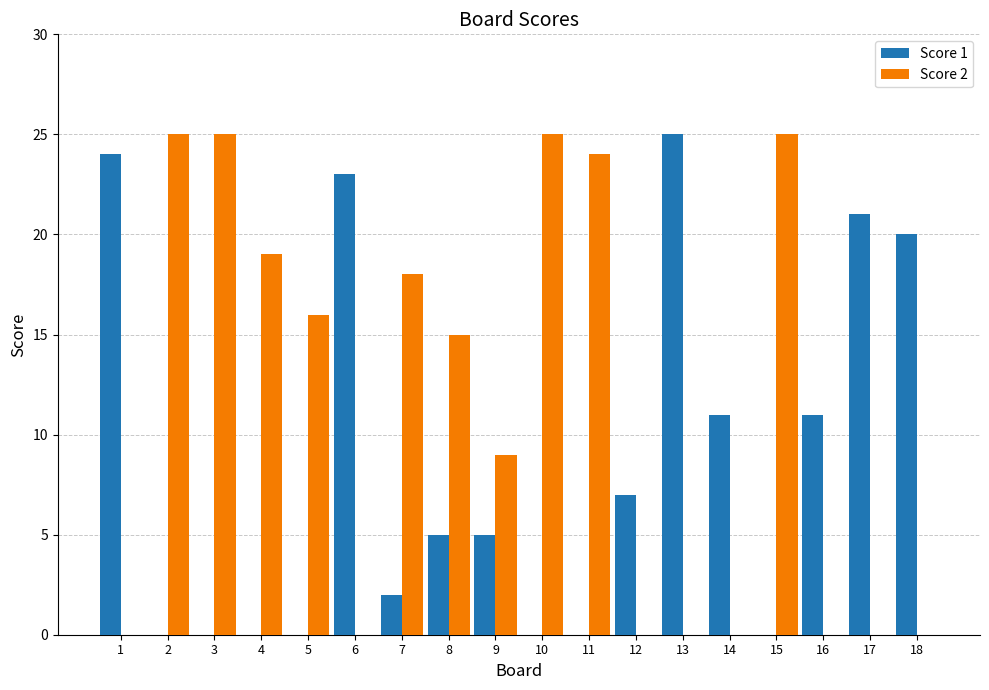

Which category has the highest value in the Score 1 series?

13